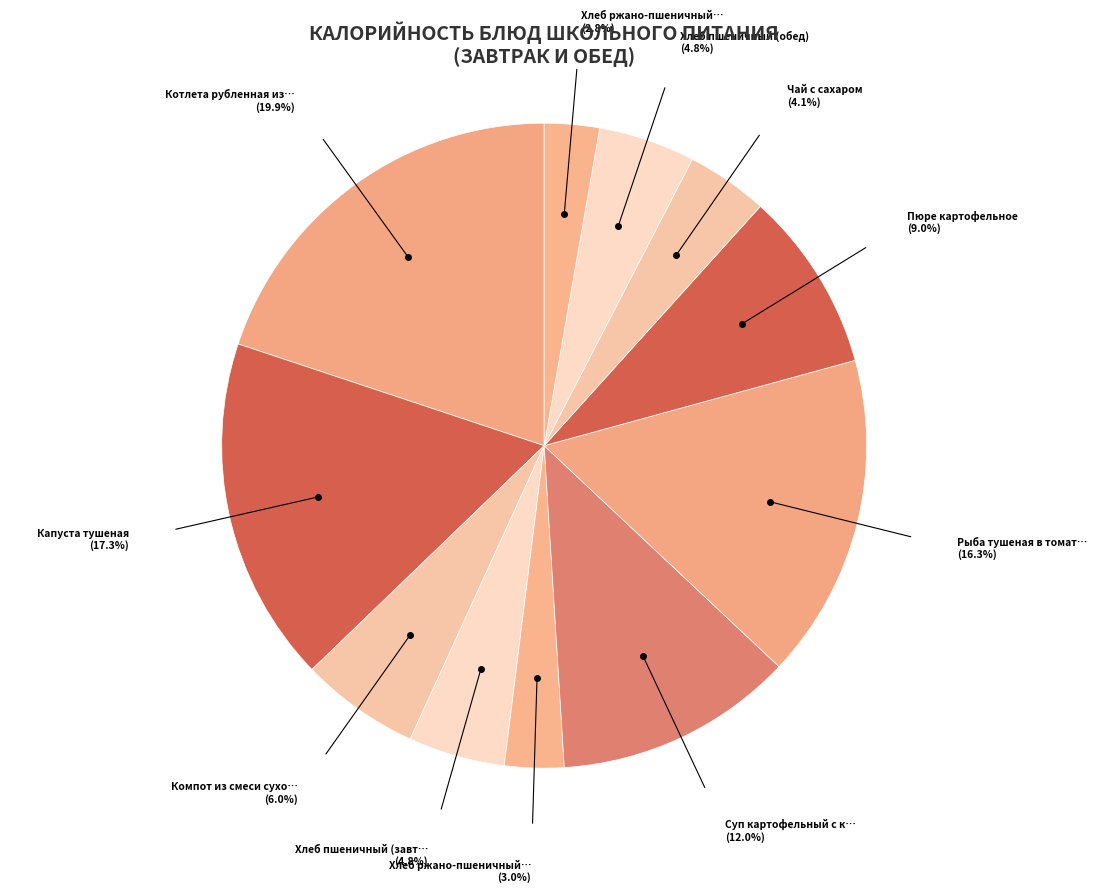

What is the smallest slice in the pie chart?

Хлеб ржано-пшеничный (обед)